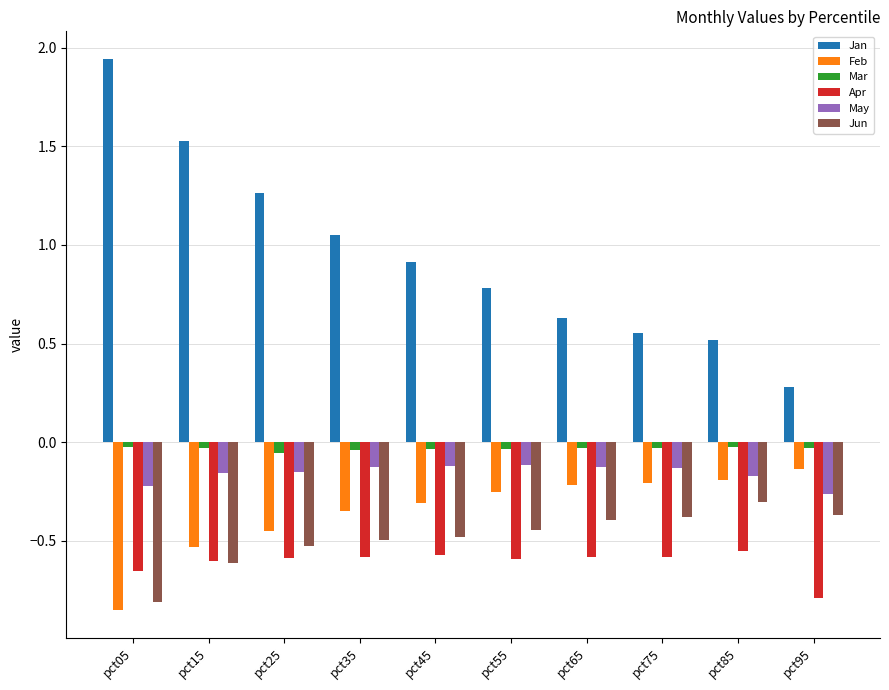

Which category has the highest value in the Jun series?

pct85